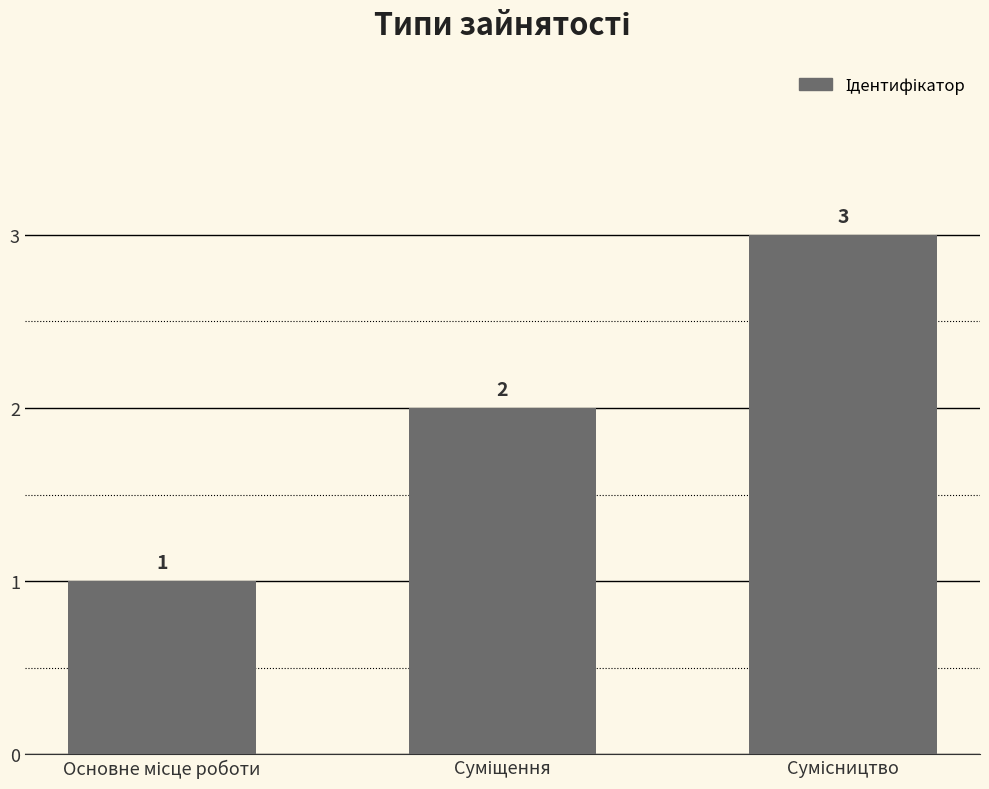

How many distinct data groups are displayed?

1